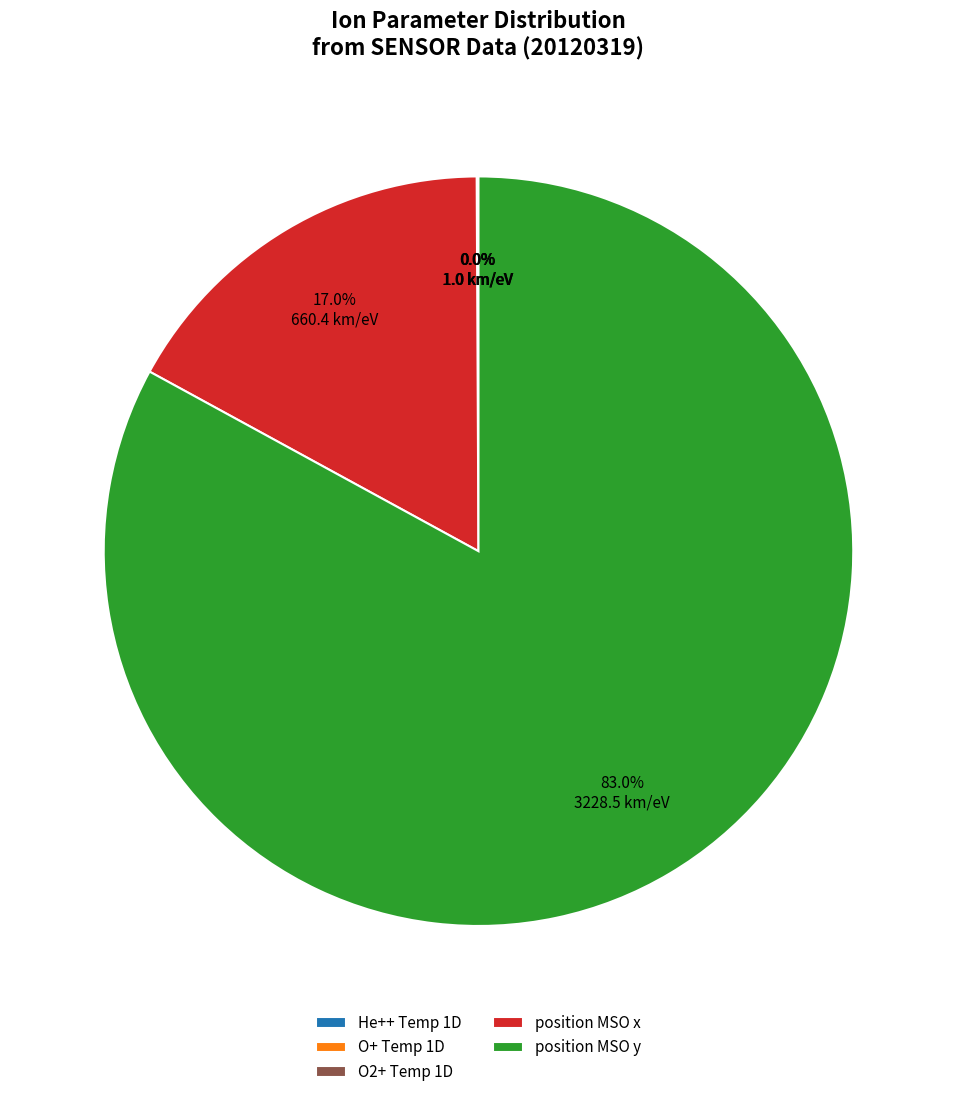

Is there any slice that represents more than half of the pie?

Yes